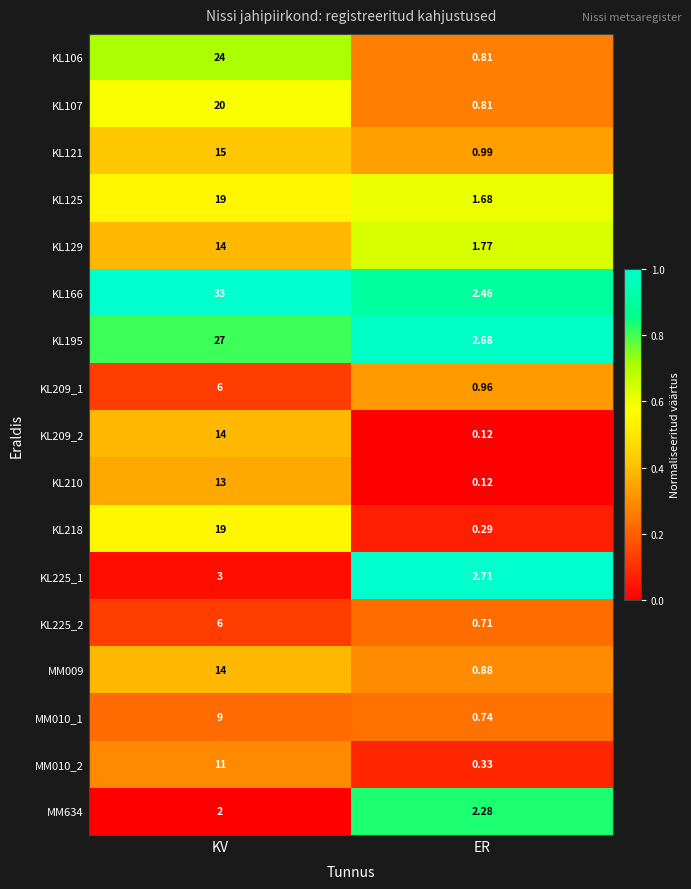

How many series are shown in this chart?

17